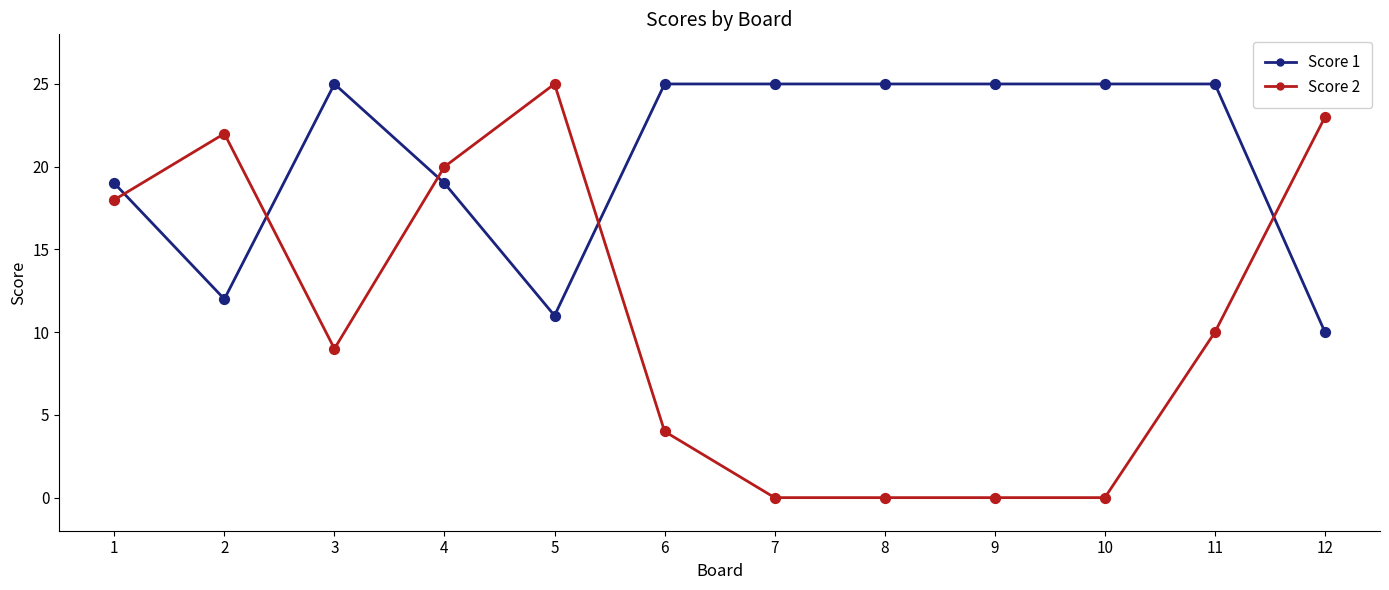

At which category is the sum across all series the highest?

4